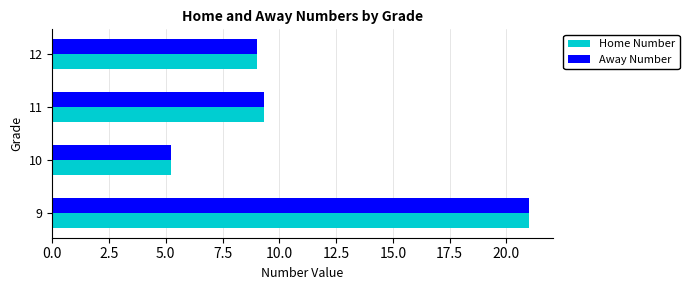

At which category is the sum across all series the highest?

9